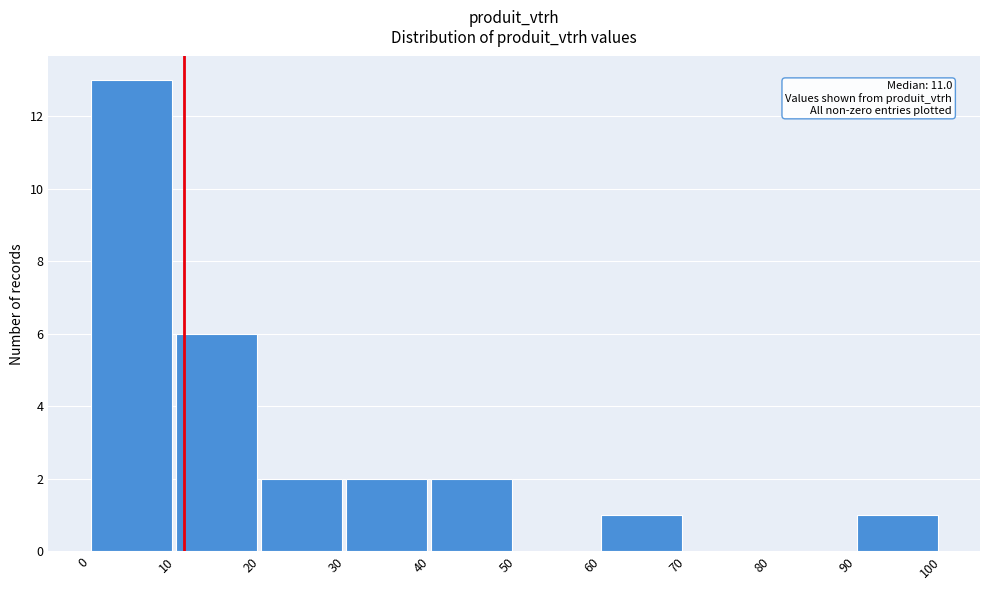

Which range on the x-axis has the tallest bar?

0 to 10